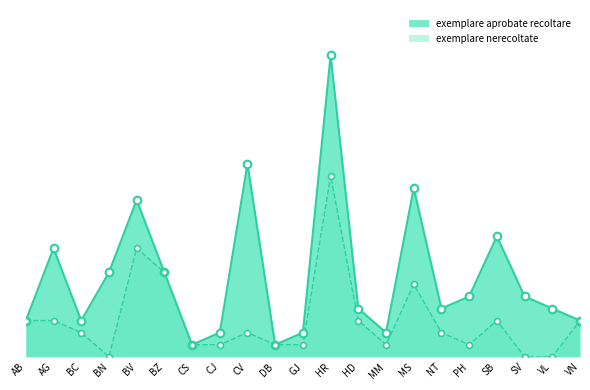

Which series contains the highest Y value?

exemplare aprobate recoltare